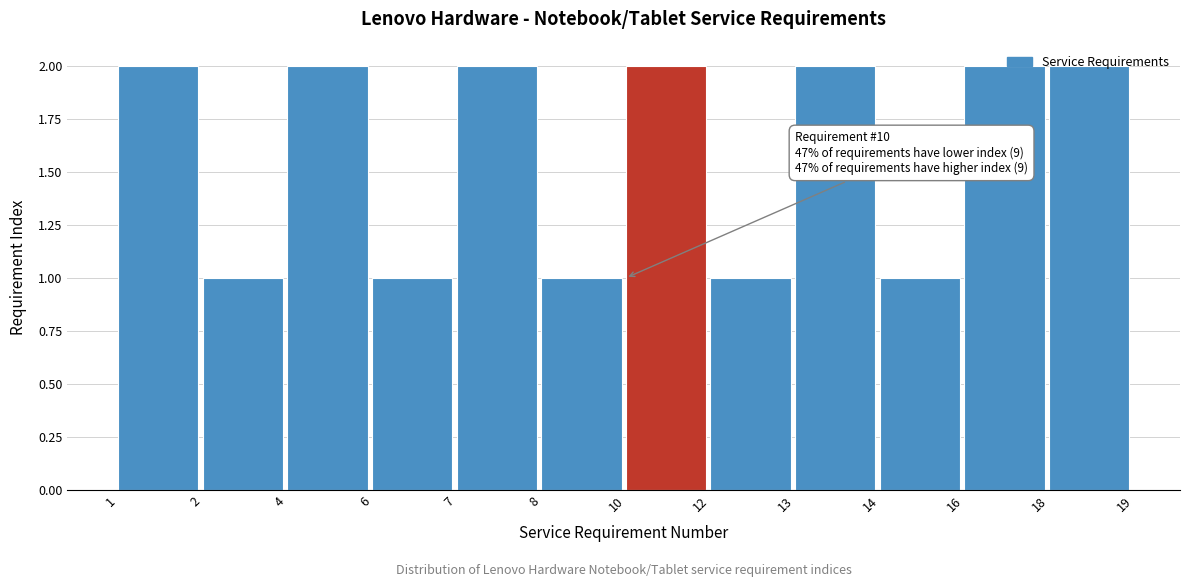

Which has a higher value, 12 or 13?

13